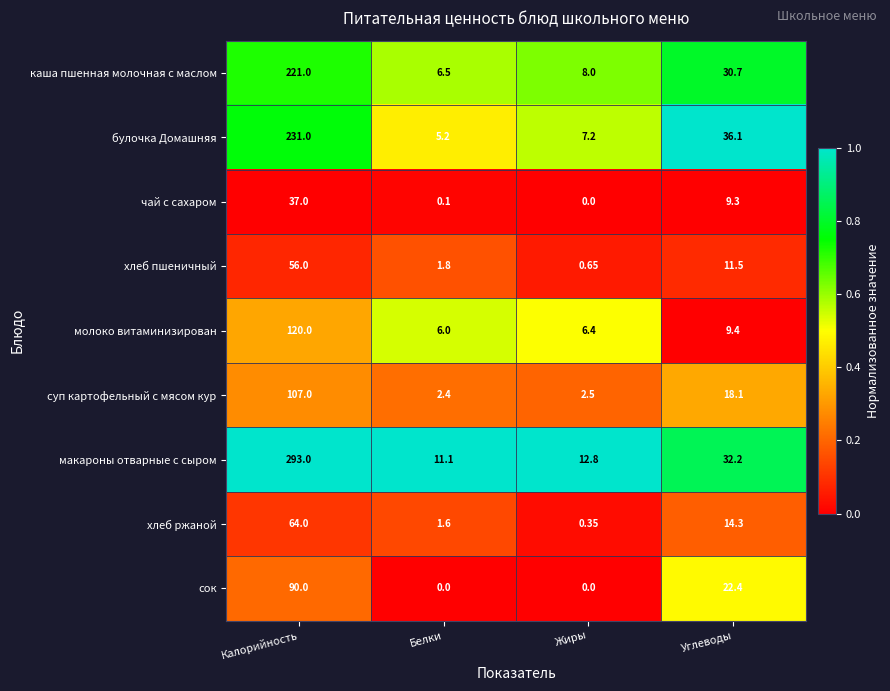

Which series has the largest total across all categories?

макароны отварные с сыром